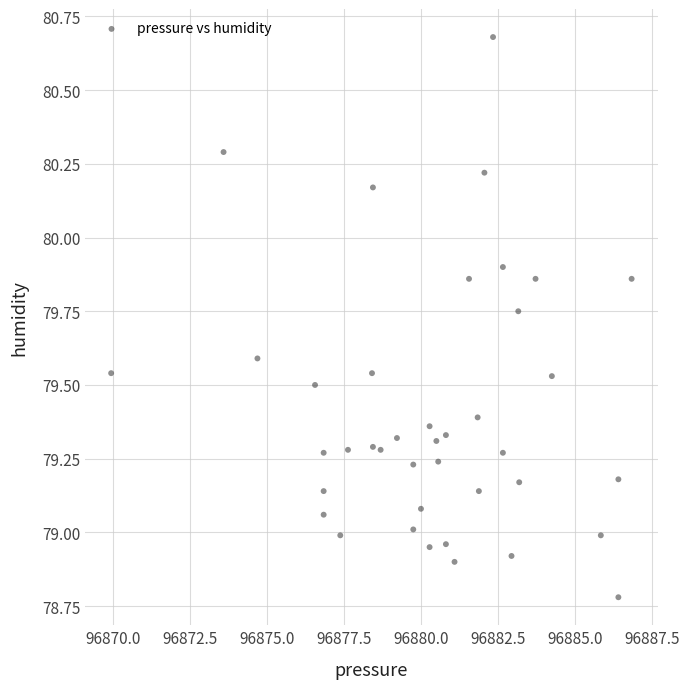

What is the range of Y values (max minus min)?

1.9